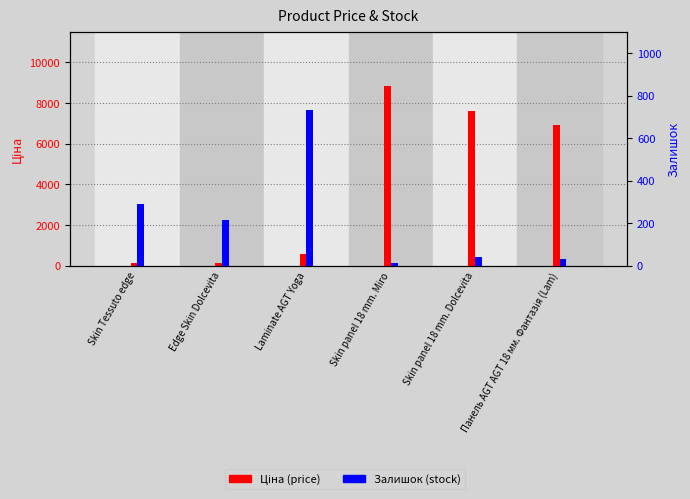

At how many categories does at least one series exceed 6729?

3